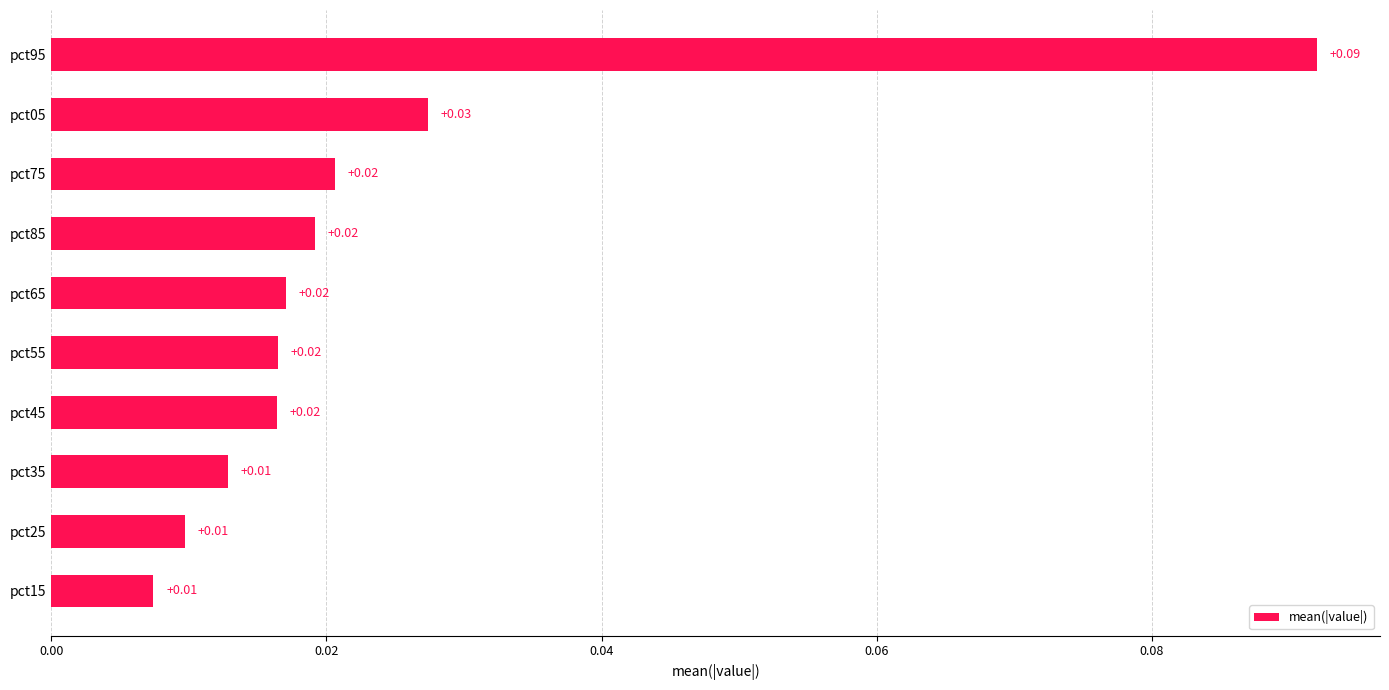

Between pct45 and pct05, which is larger?

pct05